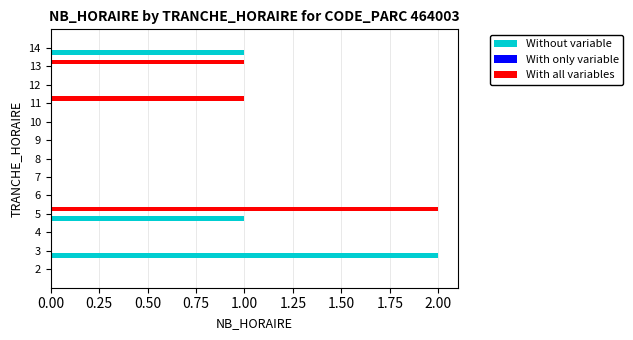

Is the value of With all variables at 4 greater than the value of Without variable at 5?

No